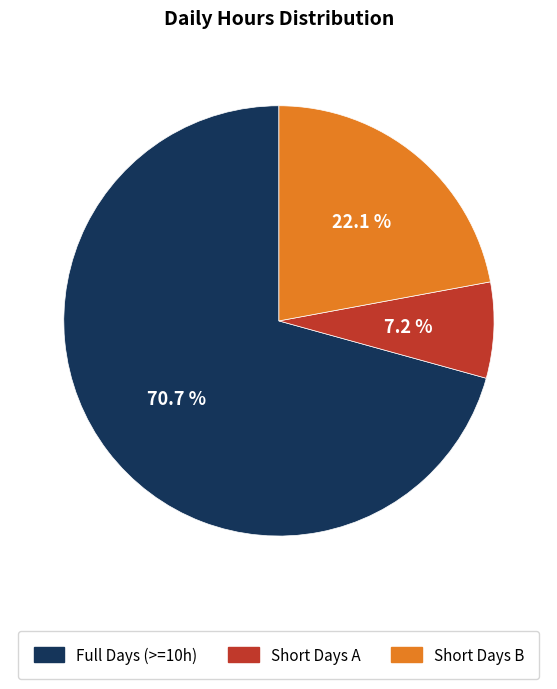

Does any single category account for the majority?

Yes